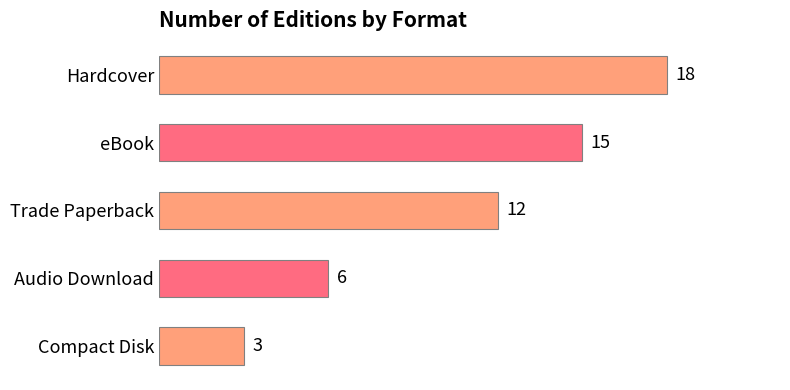

The value at Hardcover is 18. True or false?

True